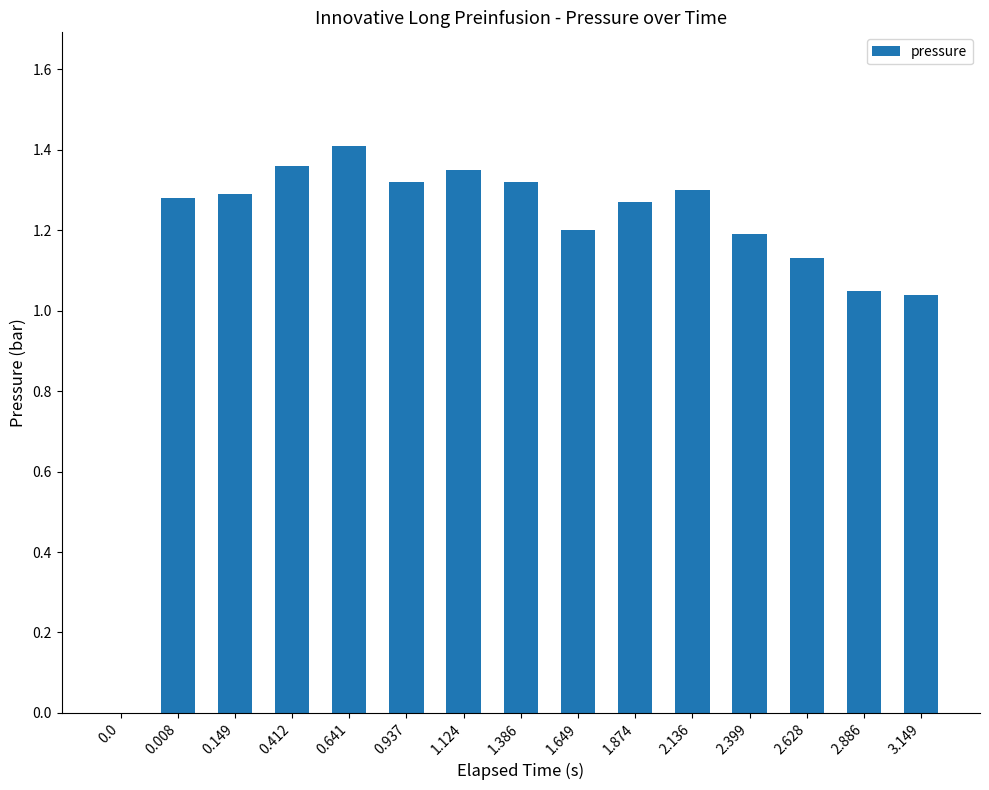

Which label corresponds to the largest value in the chart?

0.641